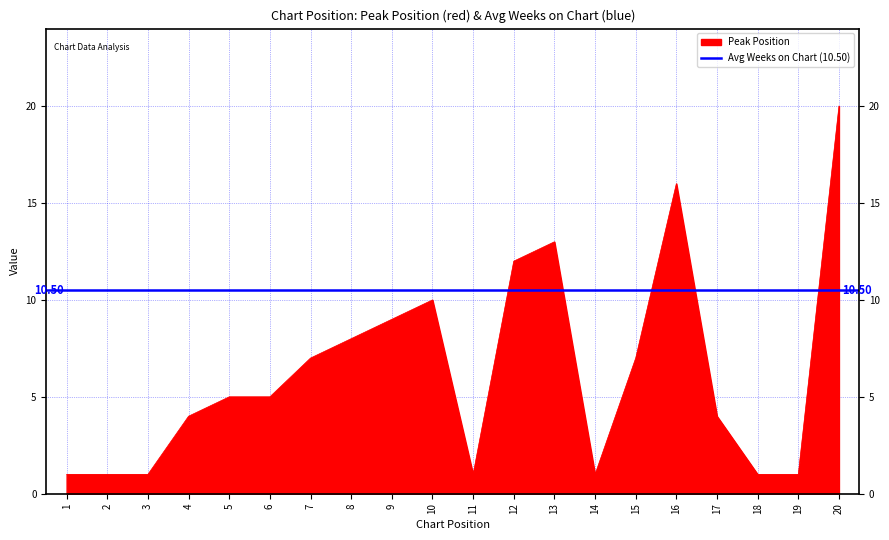

Rank the categories by value from lowest to highest.

1, 2, 3, 11, 14, 18, 19, 4, 17, 5, 6, 7, 15, 8, 9, 10, 12, 13, 16, 20